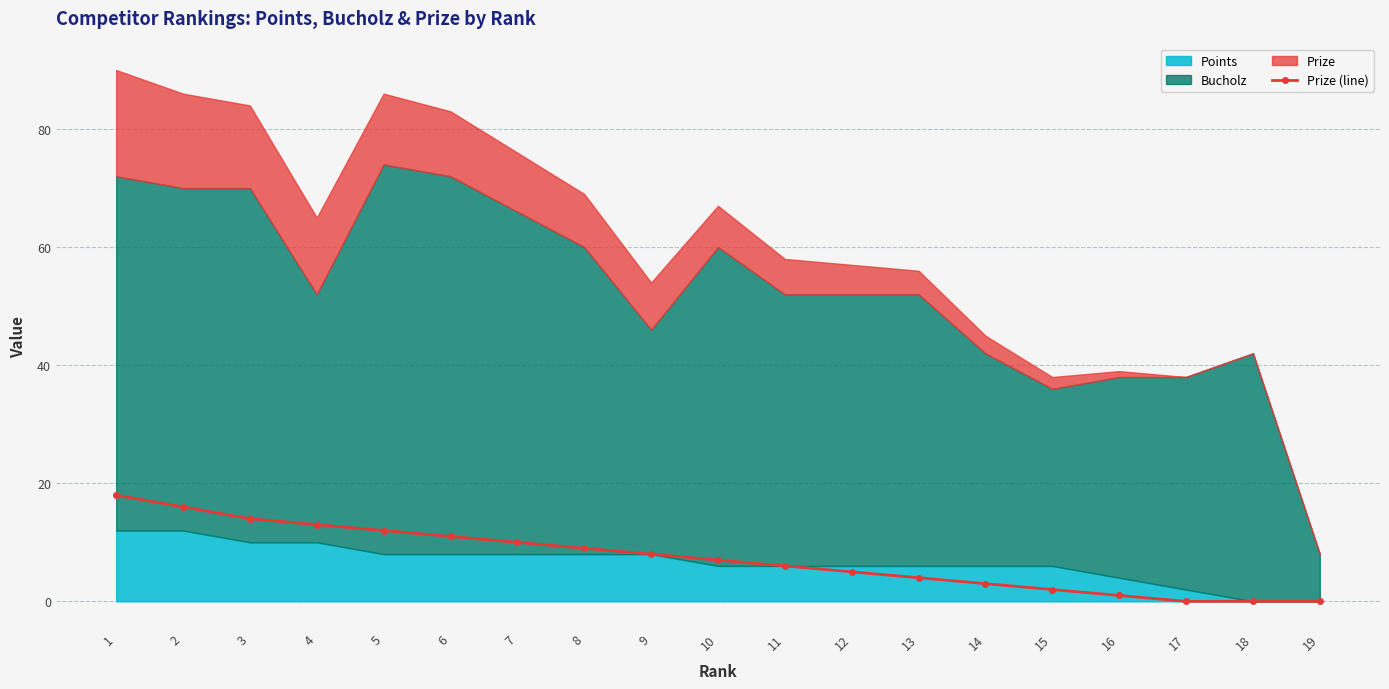

True or false: Prize (line) has a value of 3 at 14.

True